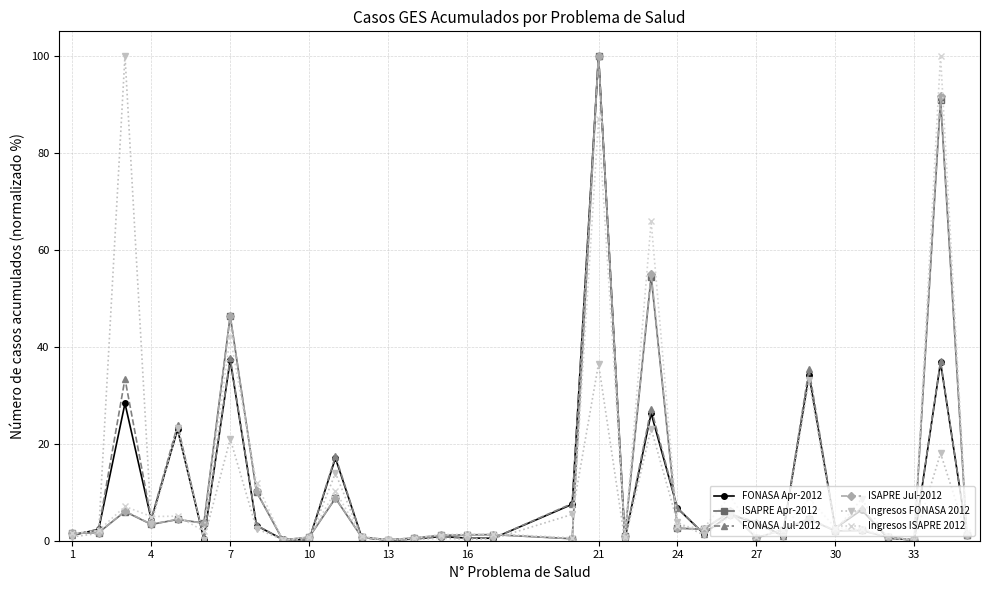

What is the value of the ISAPRE Jul-2012 point at the 32nd from the left?

91.7